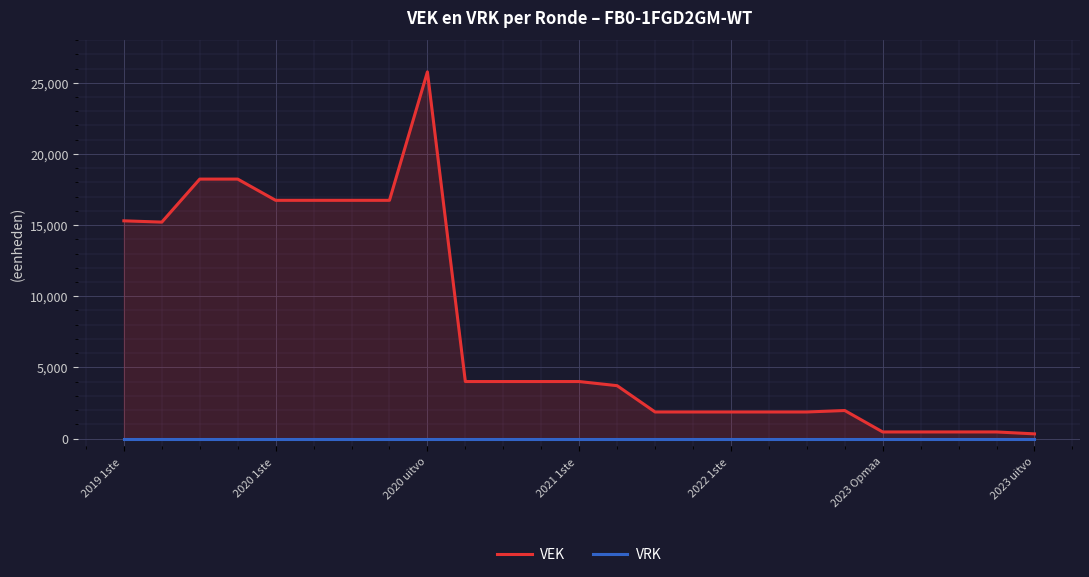

True or false: VRK and VEK cross at least once.

False